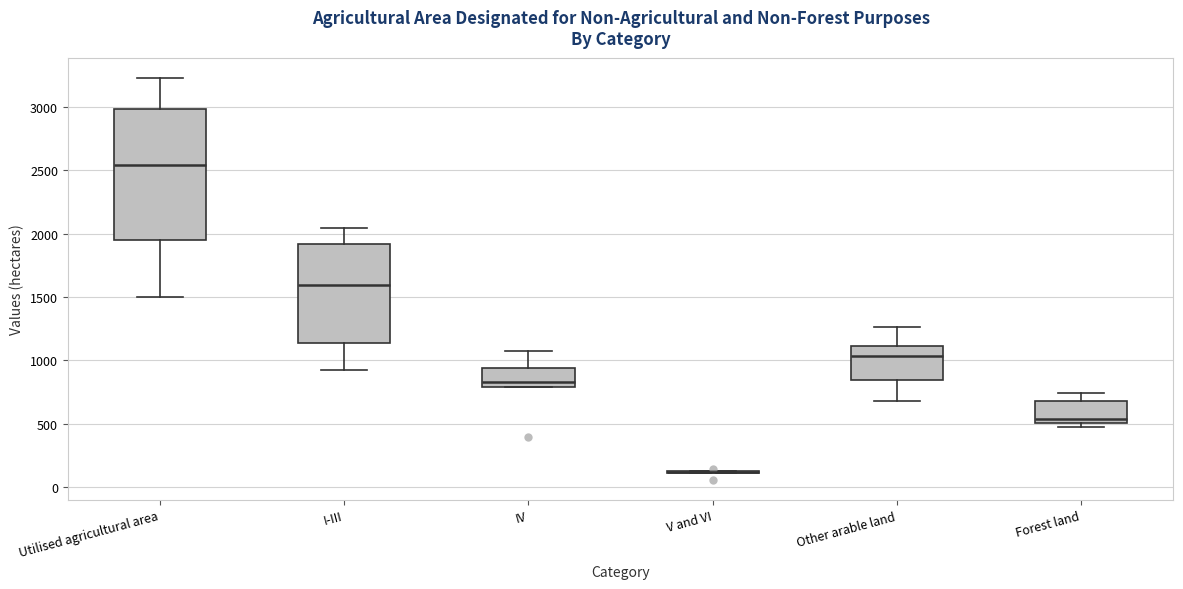

Reading left to right, read every box against the y-axis: the position of its median line, the range the box covers, and the ends of its whiskers. The values are not printed on the chart, so give them approximately, as read against the axis.

Utilised agricultural area: median 2550, box 1950 to 3000, whiskers 1500 to 3250
I-III: median 1600, box 1150 to 1900, whiskers 900 to 2050
IV: median 850, box 800 to 950, whiskers 800 to 1050
V and VI: box collapsed to a line at 100, whiskers 100 to 100
Other arable land: median 1050, box 850 to 1100, whiskers 700 to 1250
Forest land: median 550, box 500 to 700, whiskers 450 to 750